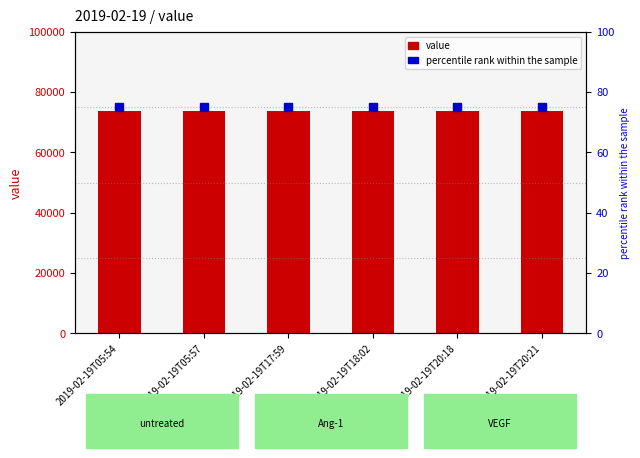

Which has a higher value, 2019-02-19T20:21 or 2019-02-19T20:18?

2019-02-19T20:21